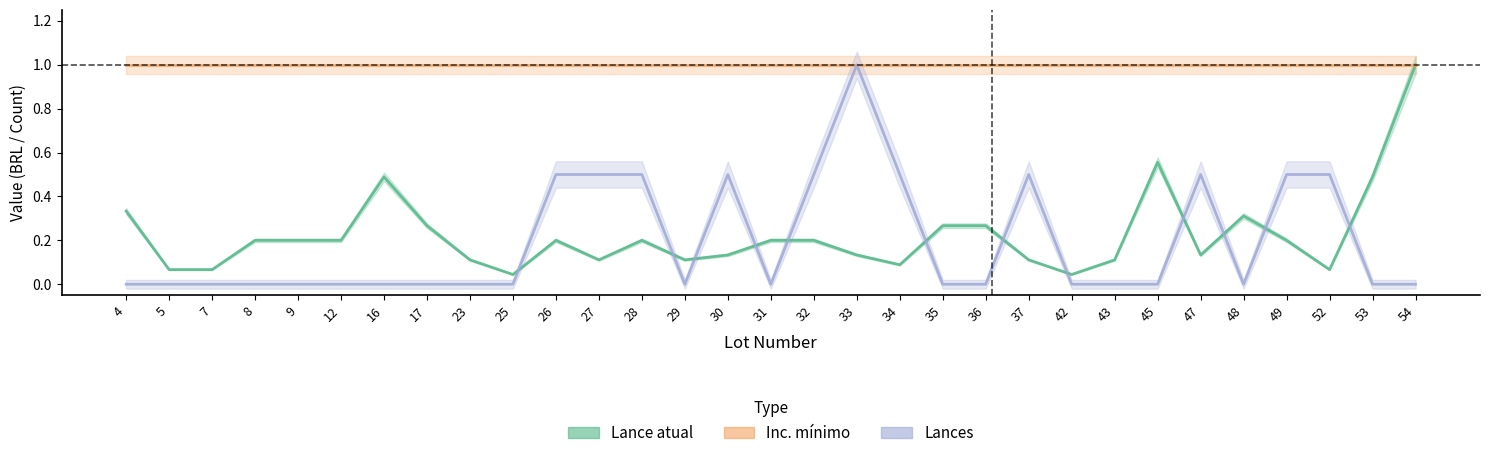

The value of Lance atual at 27 is 0.1. True or false?

True